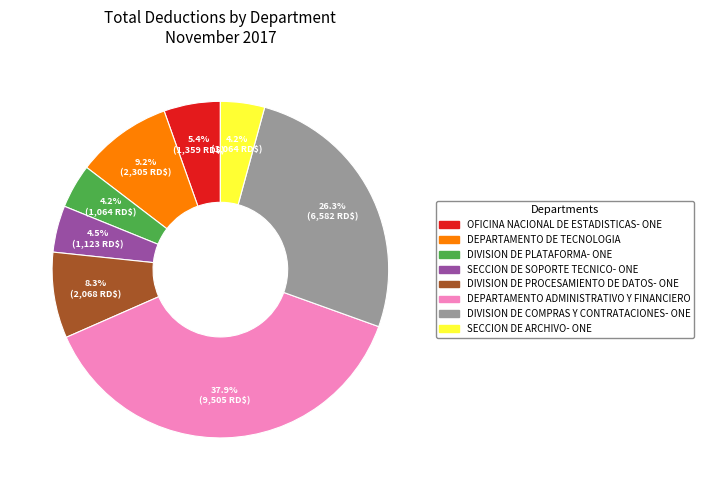

Do SECCION DE SOPORTE TECNICO- ONE and DEPARTAMENTO ADMINISTRATIVO Y FINANCIERO together represent more than half of the pie?

No